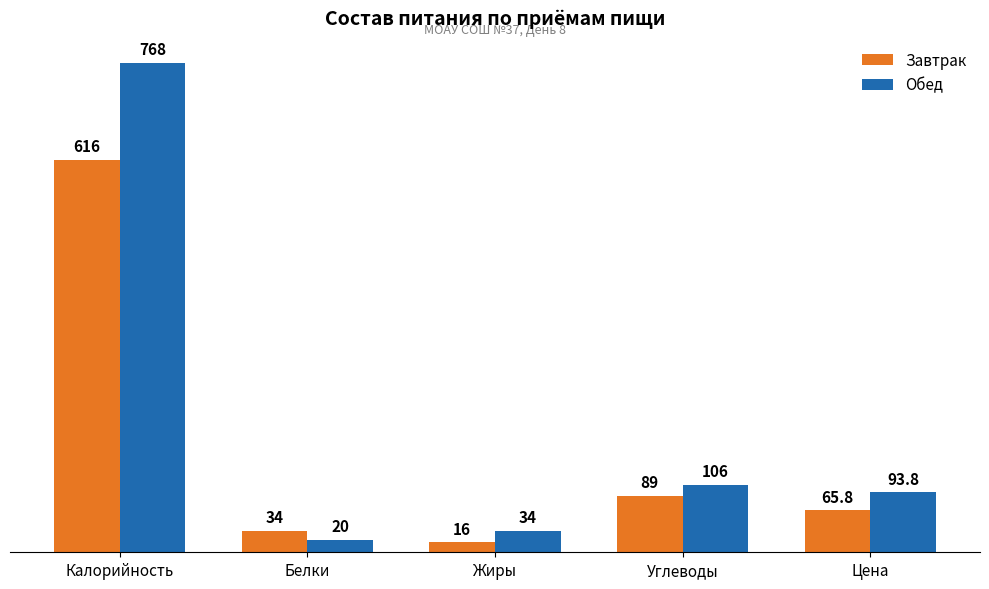

Are the bars grouped side by side (vs. stacked)?

Yes